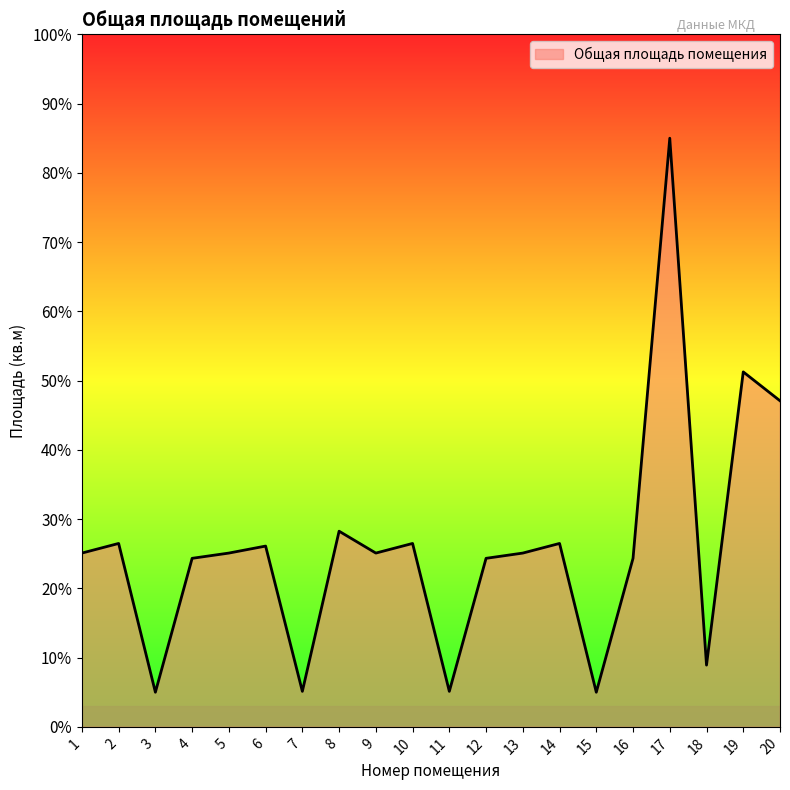

Is it true that the value at 11 is 5.1?

True